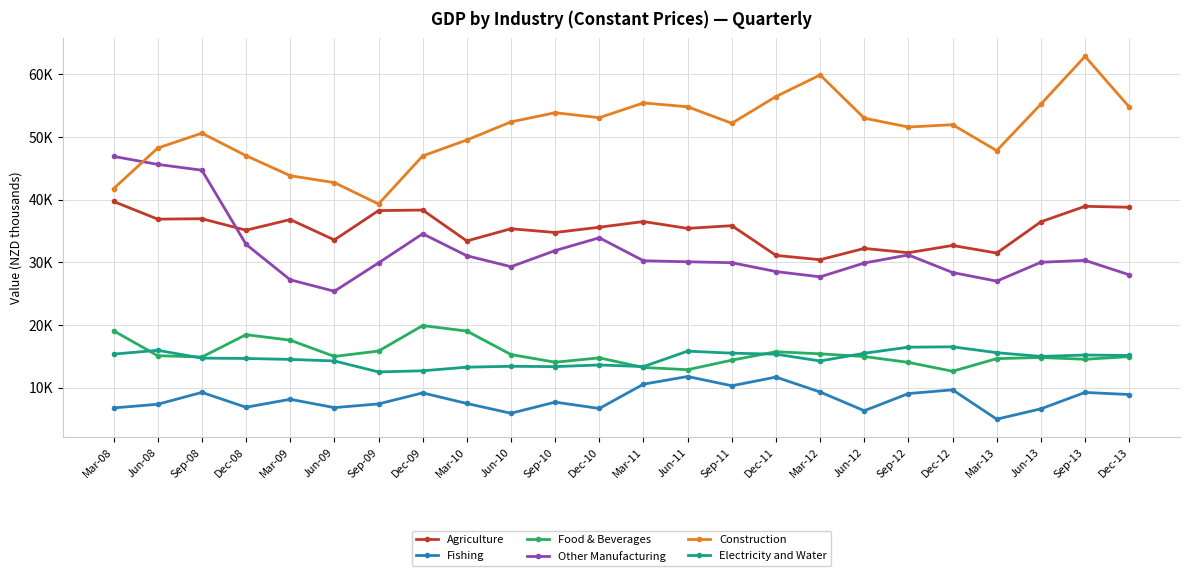

Which series has the largest range (max minus min)?

Construction